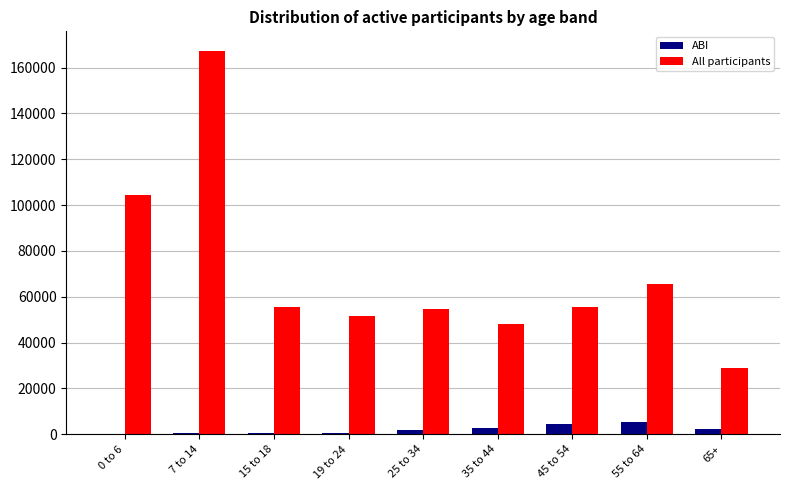

Which series has the widest spread of values?

All participants